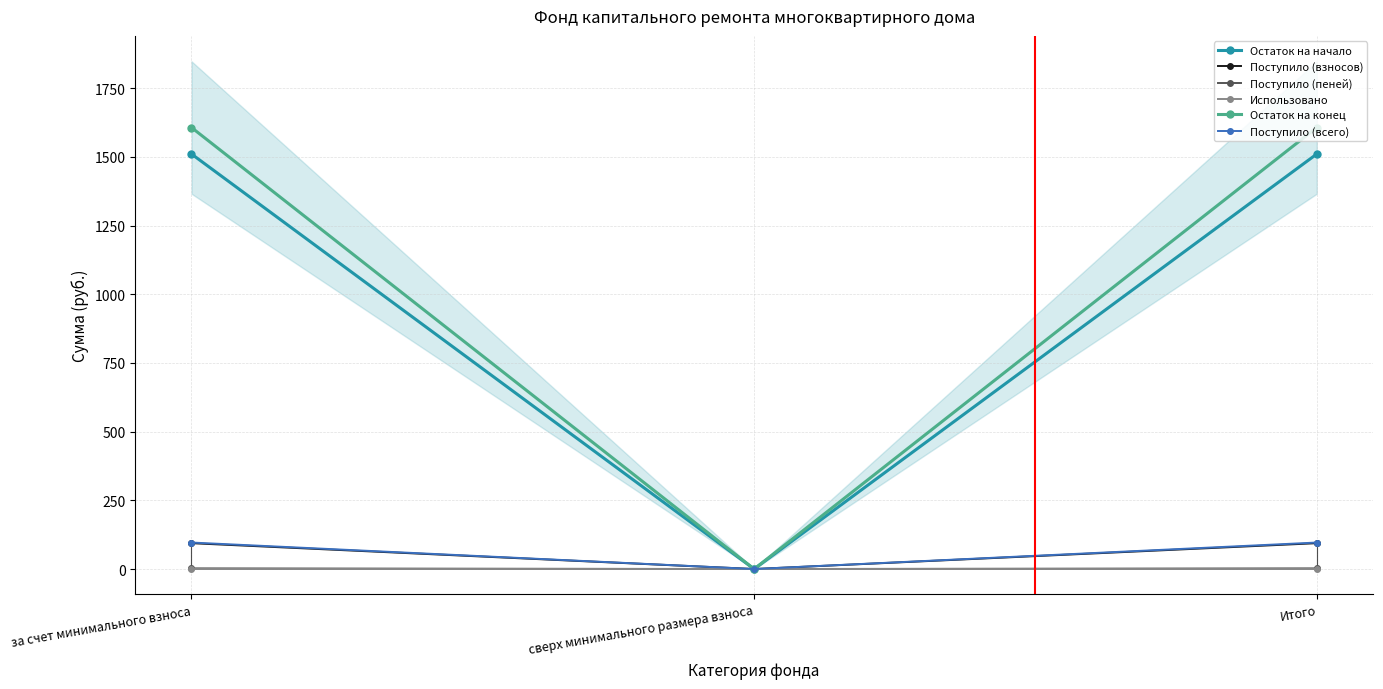

Which series has the largest range (max minus min)?

Остаток на конец